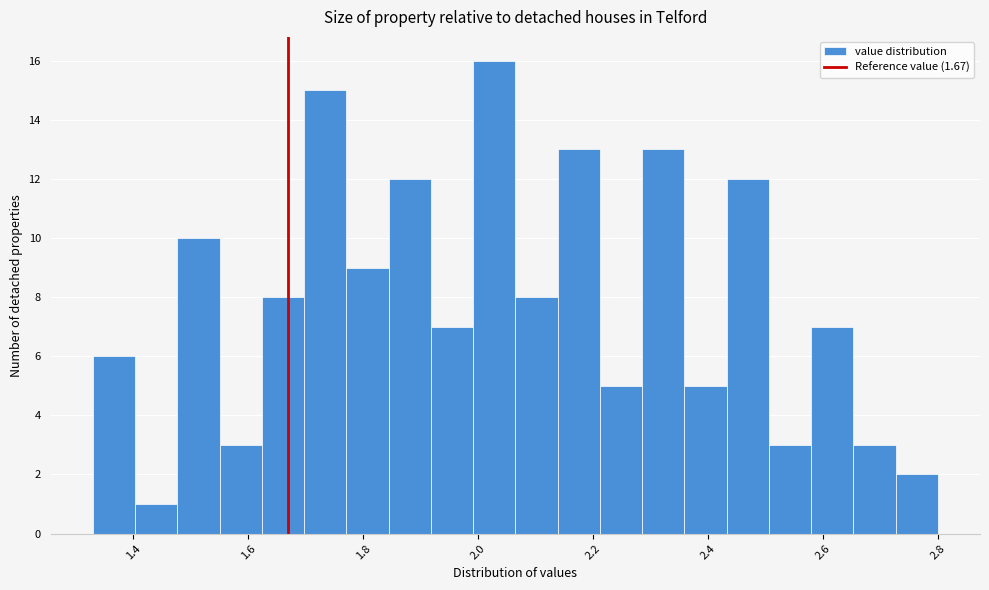

Around what value on the x-axis is the tallest bar? Give the approximate position of its centre, as read against the axis.

2.02